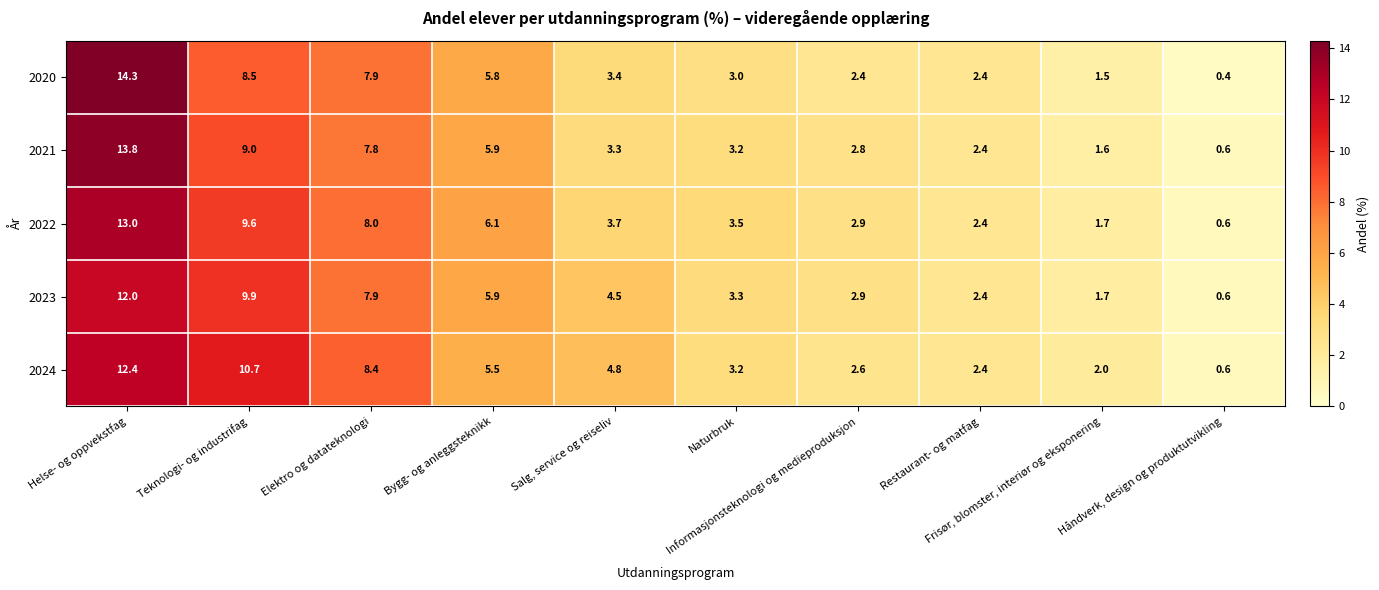

What is the difference between the highest and lowest values at Bygg- og anleggsteknikk?

0.6